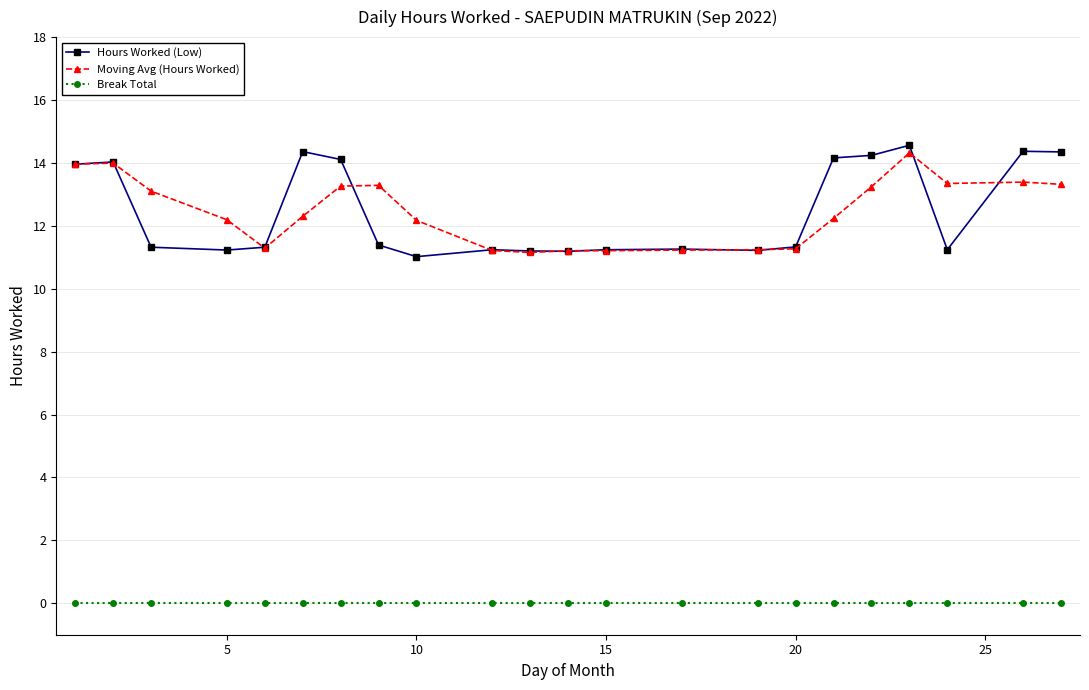

True or false: Break Total and Moving Avg (Hours Worked) cross at least once.

False